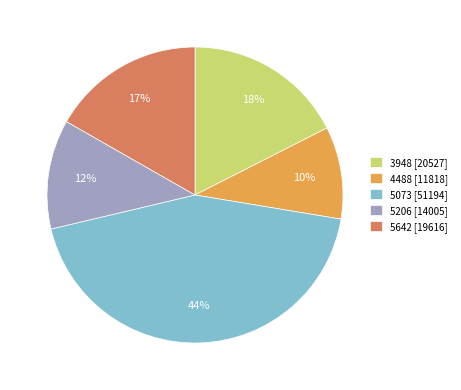

What is the ratio of the value at 5206 to the value at 5073?

0.3